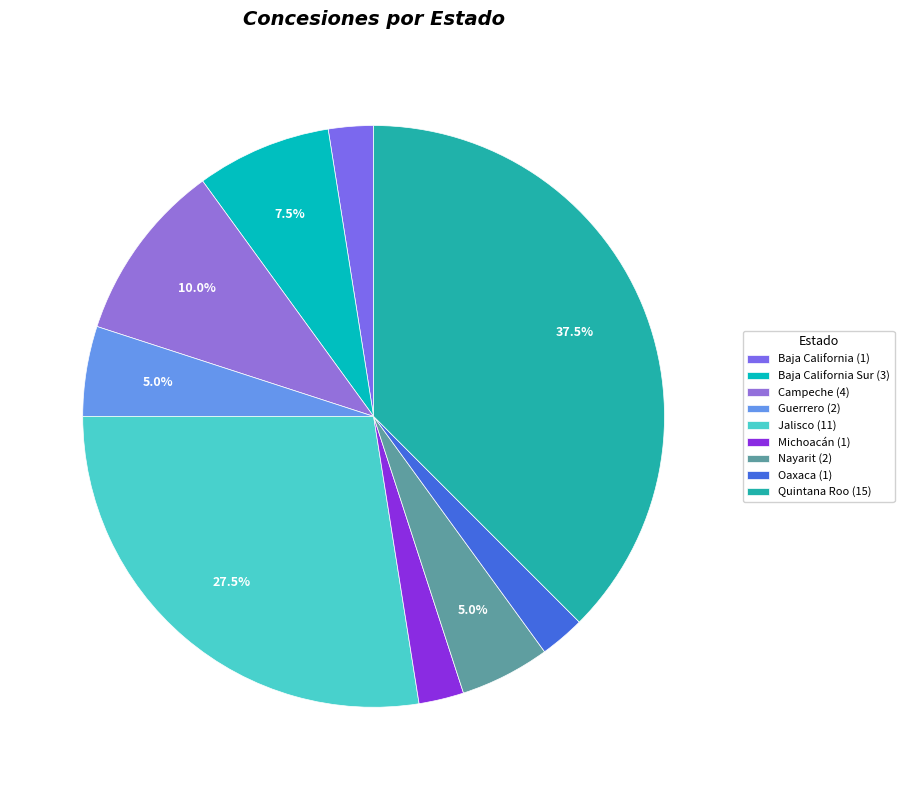

Rank the categories by value from highest to lowest.

Quintana Roo, Jalisco, Campeche, Baja California Sur, Guerrero, Nayarit, Baja California, Michoacán, Oaxaca